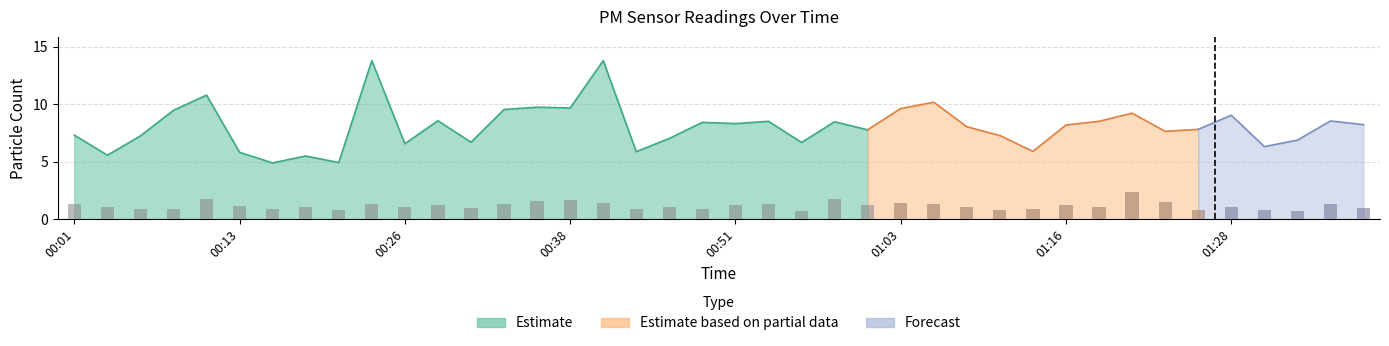

Where does the data first go above 1?

00:01